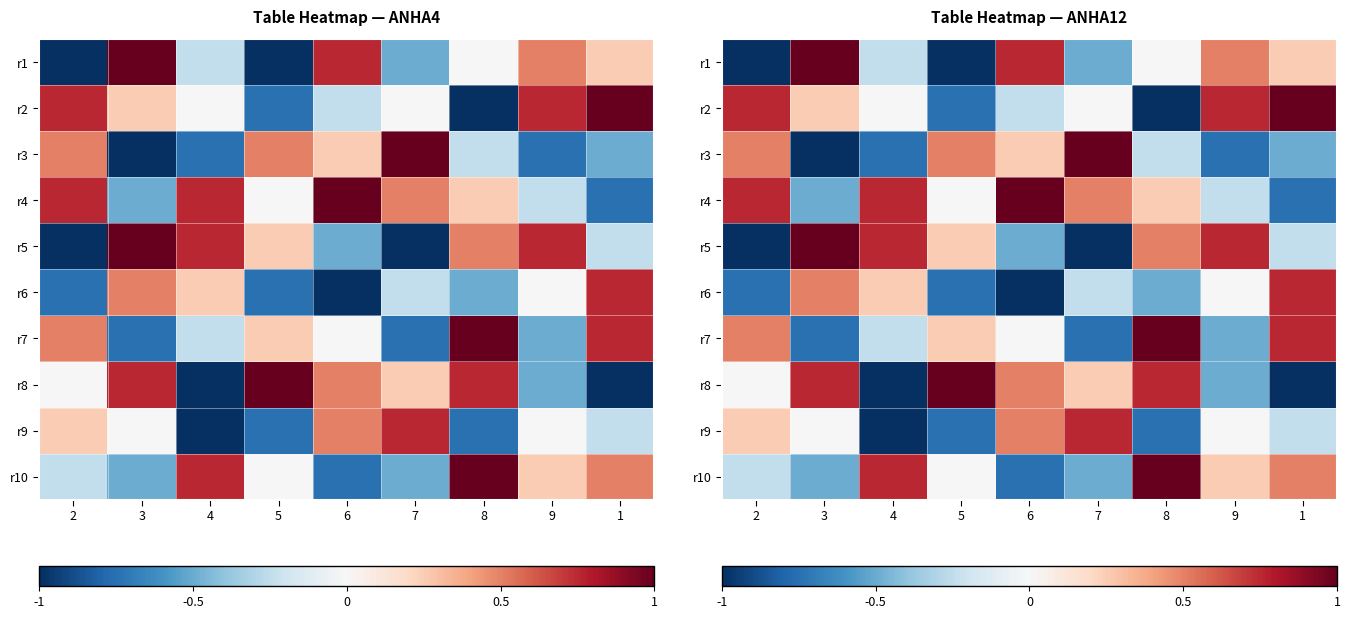

What is the lowest value of the r5 series?

-1.0